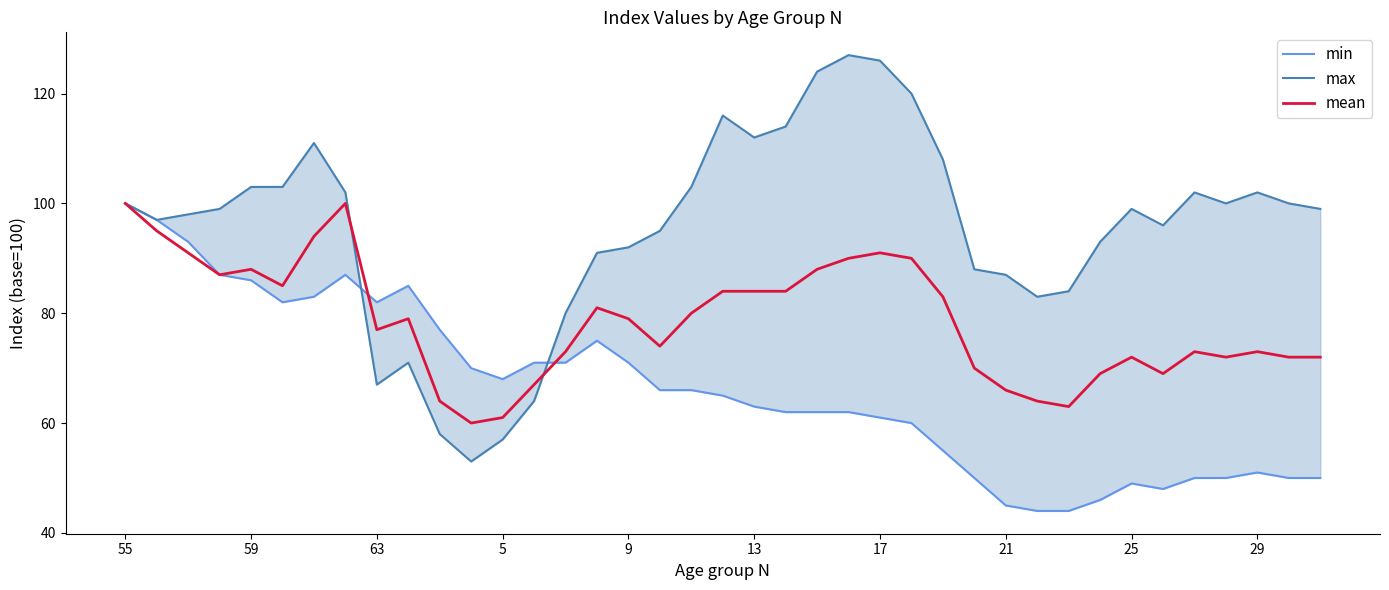

What is the minimum value for mean?

60